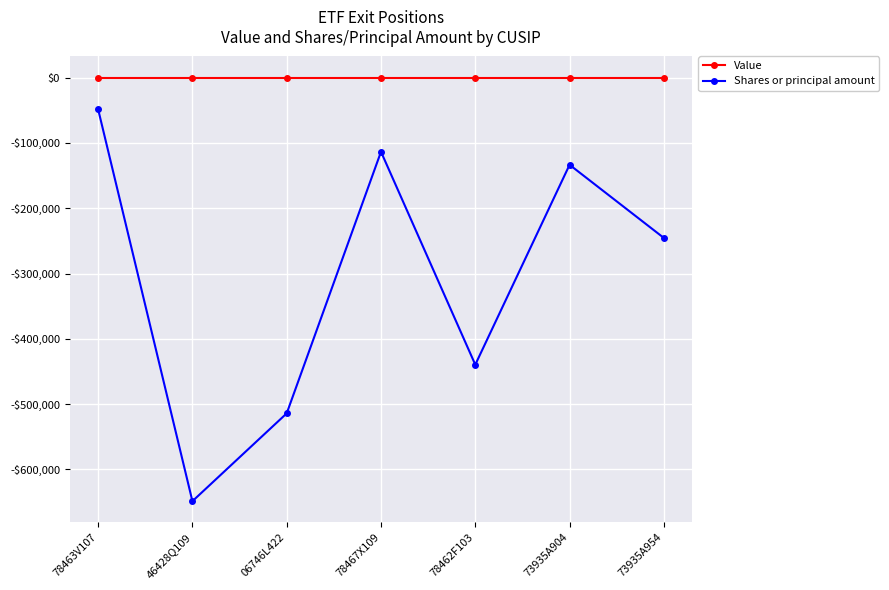

Where is Value nearest to the value 0?

78463V107